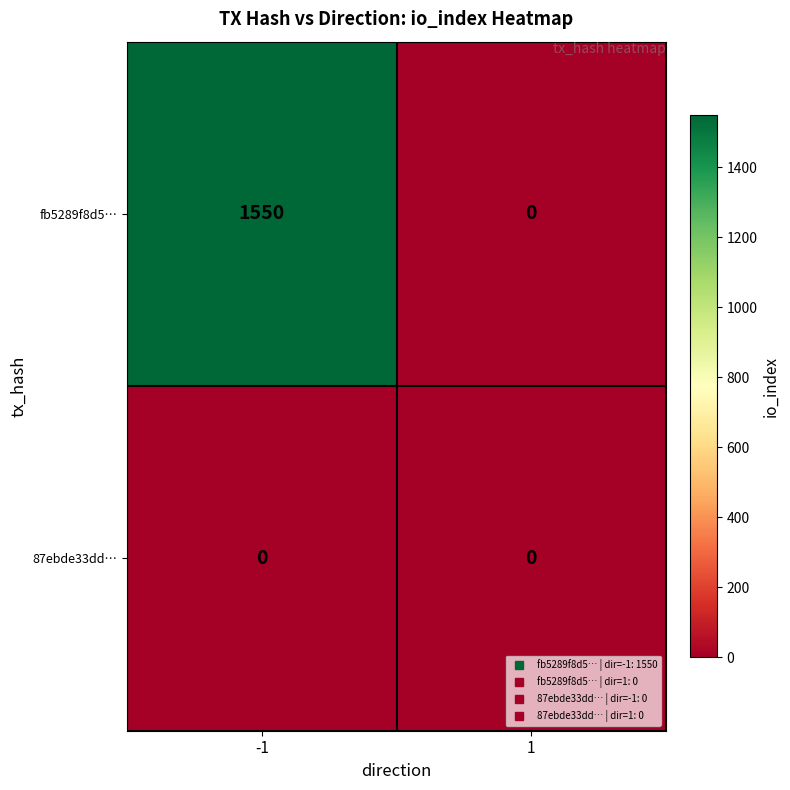

Reading right to left, what are all the values shown in this chart?

fb5289f8d5…: 0	1550
87ebde33dd…: 0	0